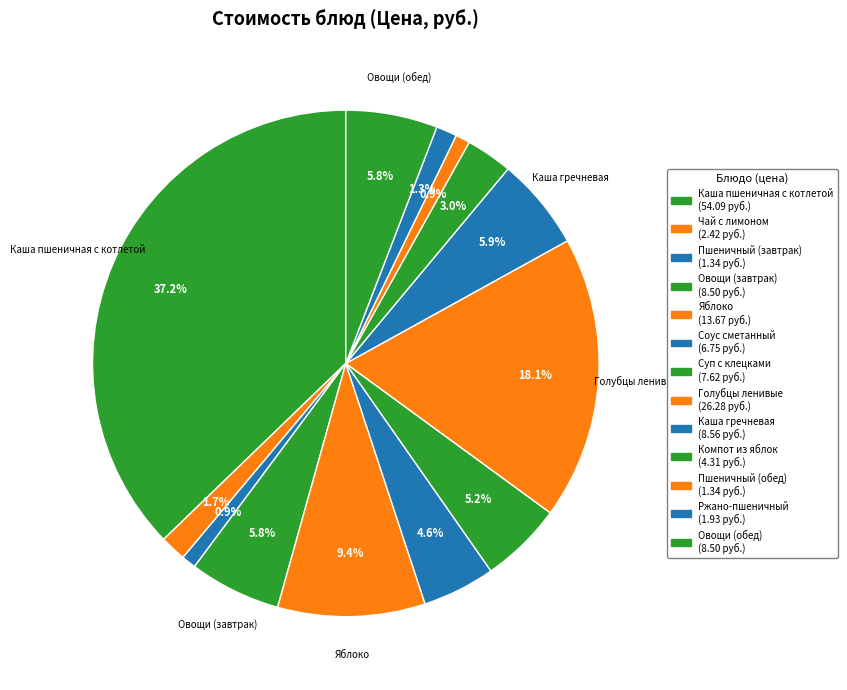

To the nearest percent, what percentage of the pie is Чай с лимоном?

2%